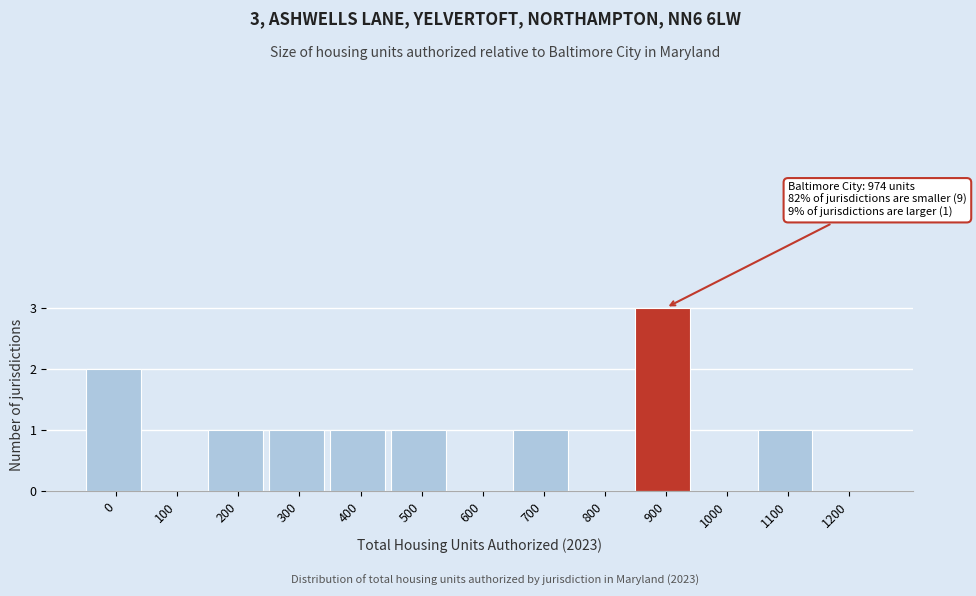

Reading left to right, extract all data points from this chart.

0=2	100=0	200=1	300=1	400=1	500=1	600=0	700=1	800=0	900=3	1000=0	1100=1	1200=0